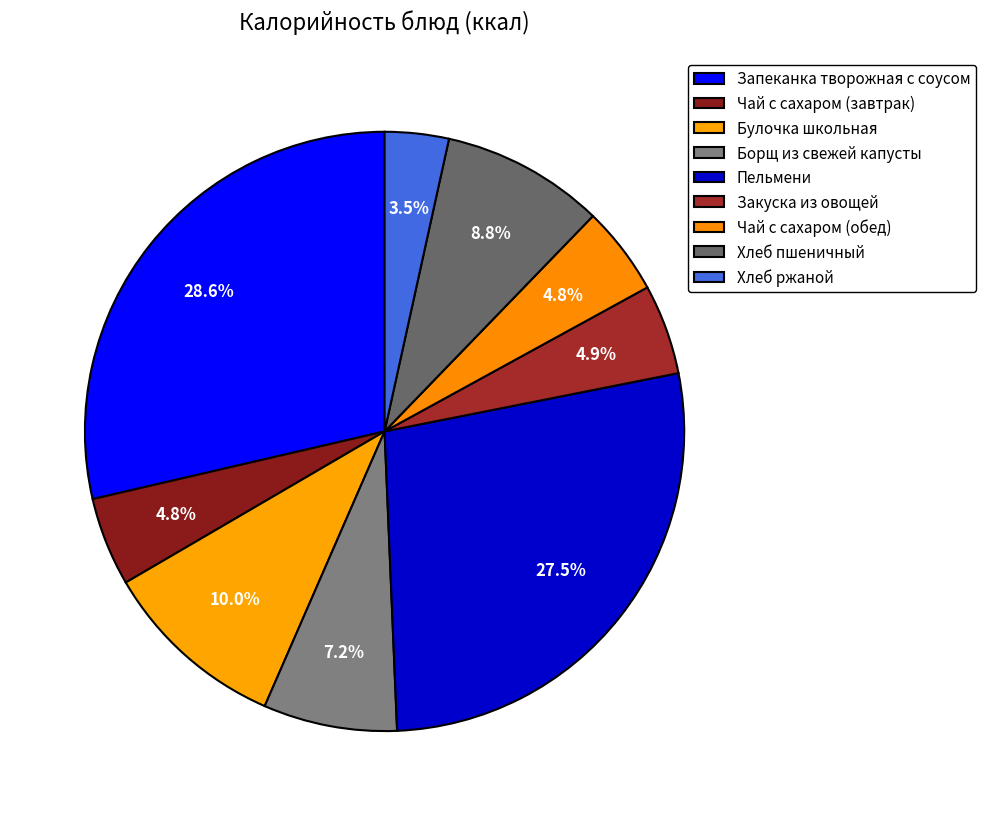

Which slice is the smallest?

Хлеб ржаной